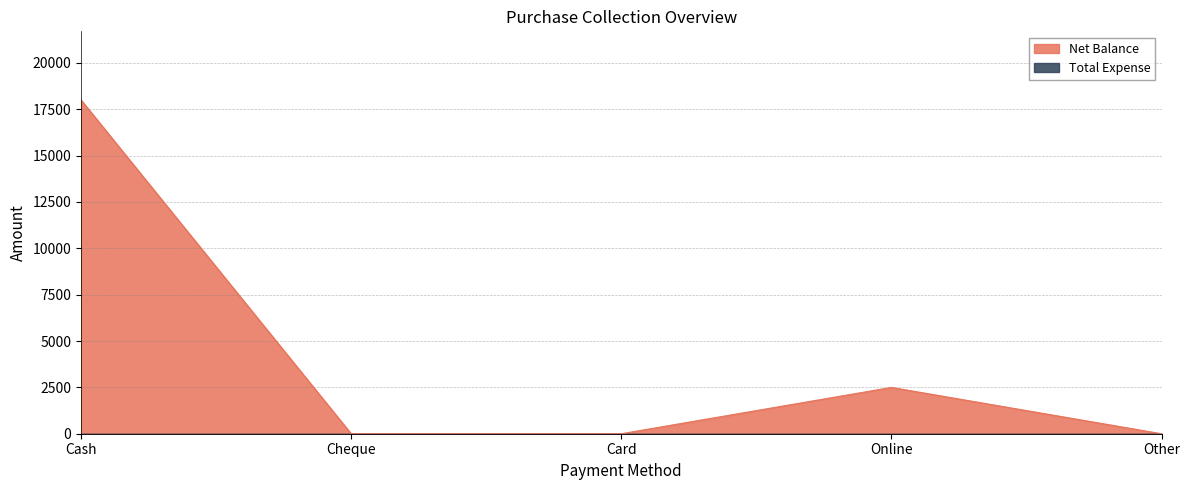

Count the values in the range 0 to 2498.

4